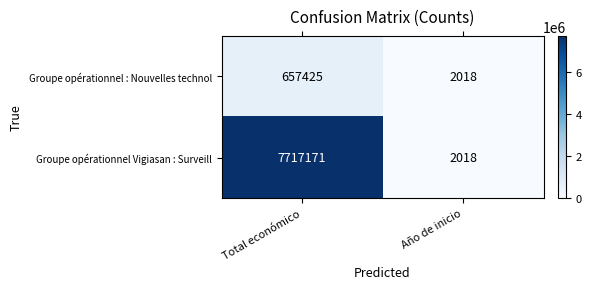

List the series in order of their overall mean, highest first.

Groupe opérationnel Vigiasan : Surveill, Groupe opérationnel : Nouvelles technol